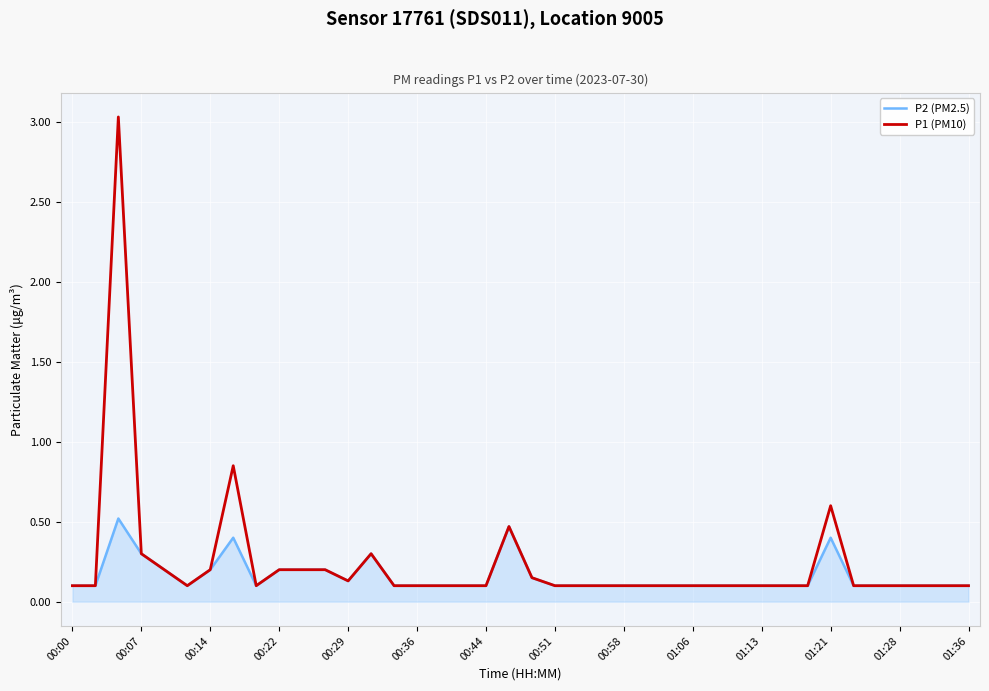

What is the maximum value for P1 (PM10)?

3.0